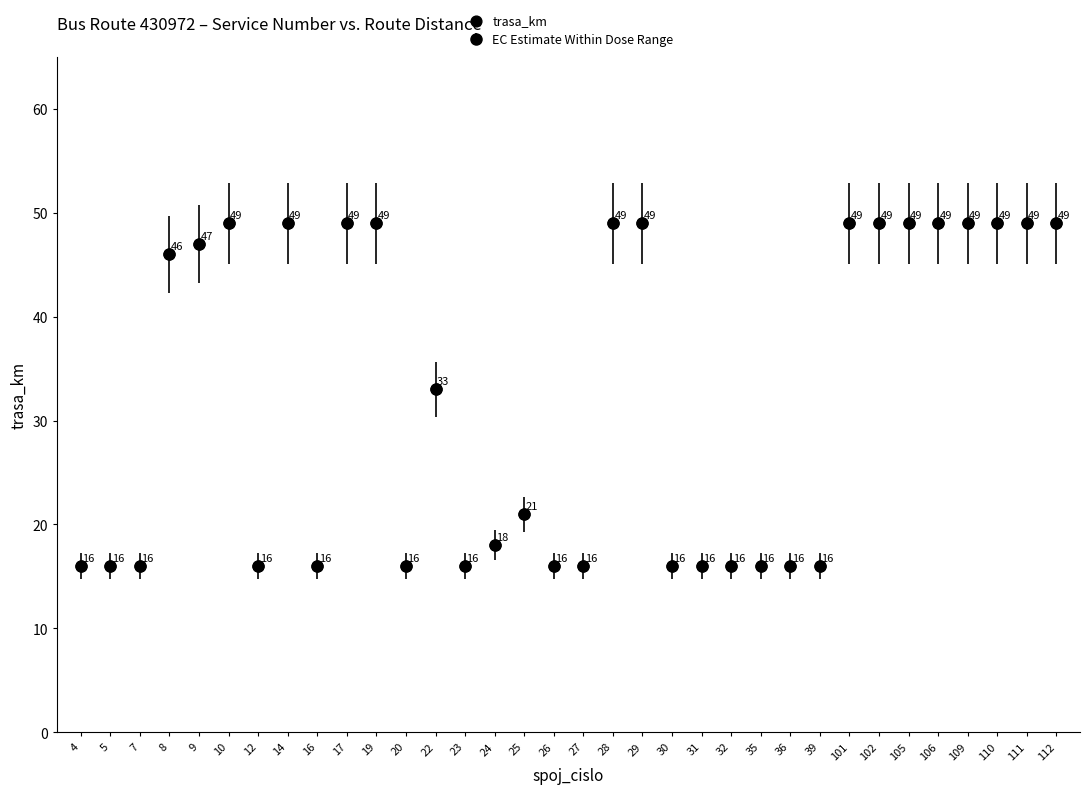

What is the range of Y values (max minus min)?

33